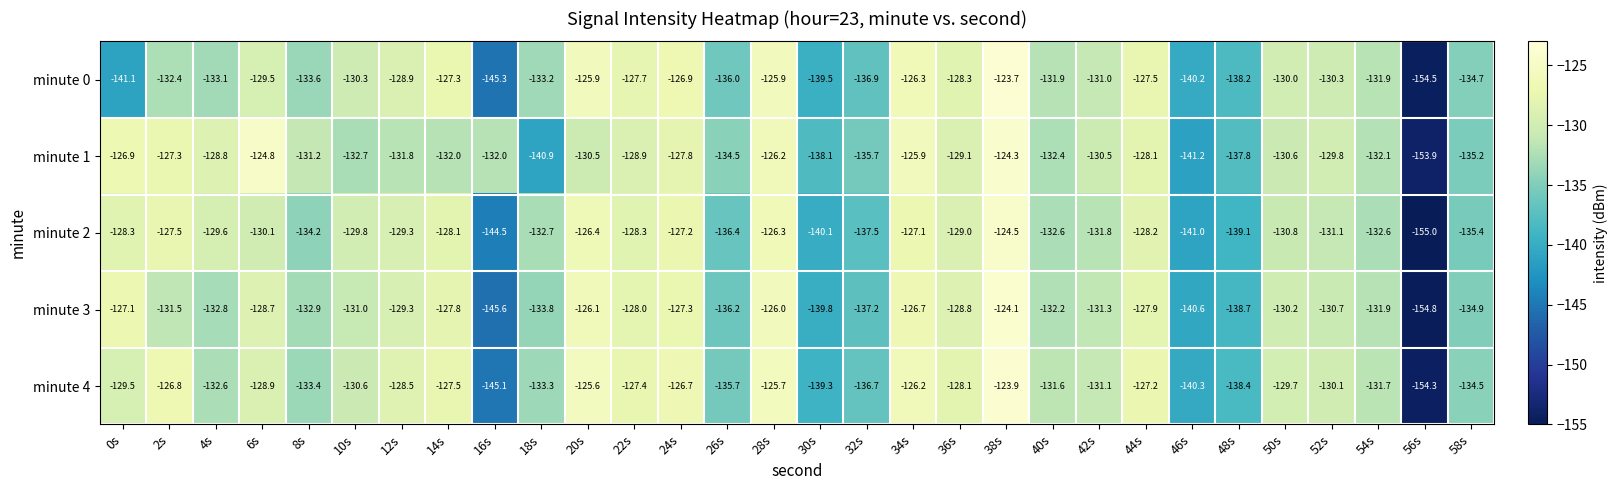

Which category has the highest value across all series?

38s